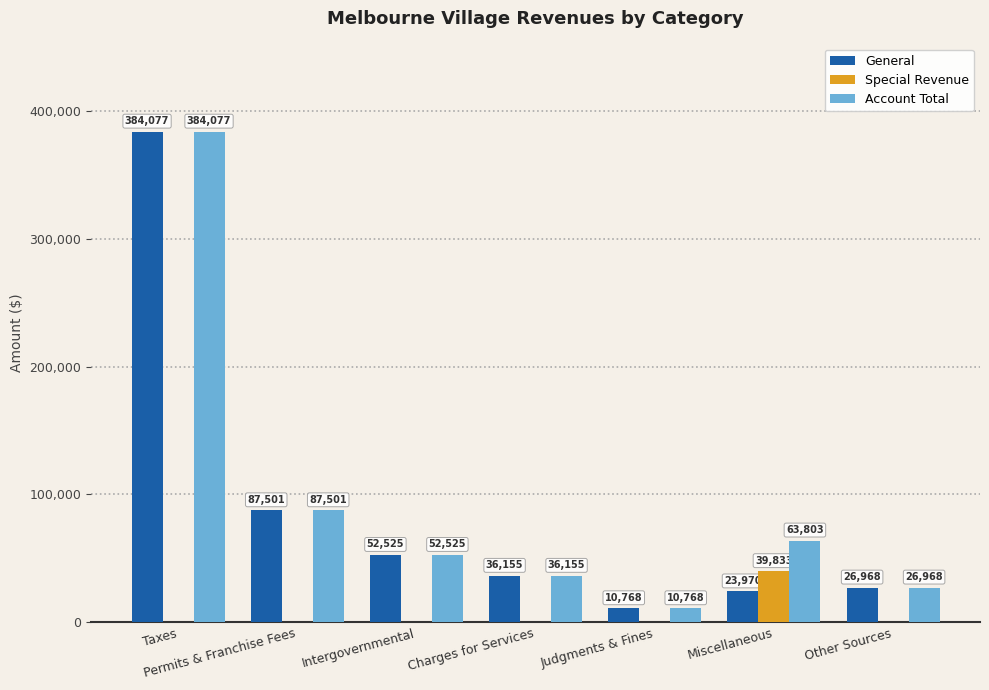

At which category does the chart reach its peak across all series?

Taxes